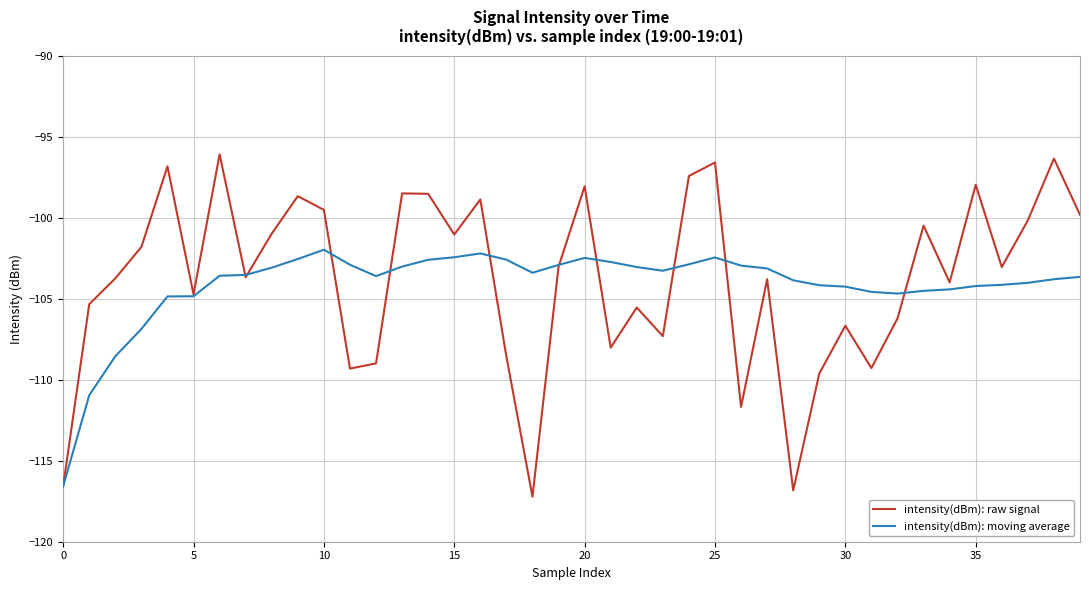

What is the sum of all intensity(dBm): moving average values?

-4166.5